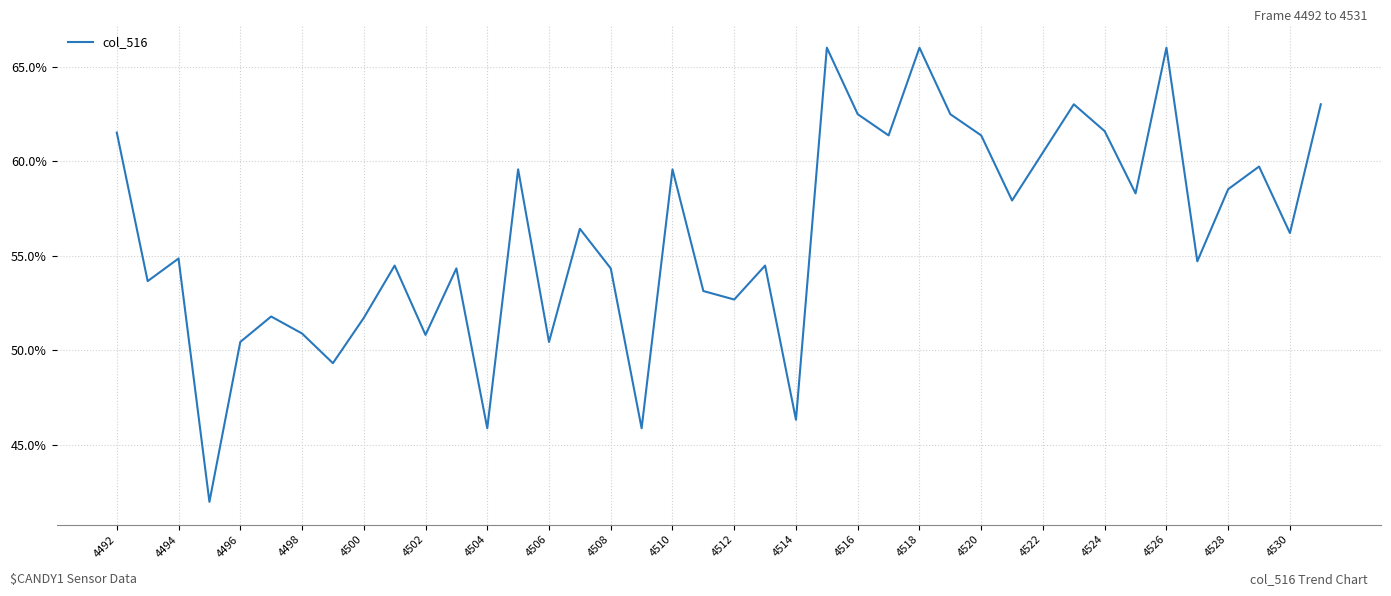

What is the average value?

0.6